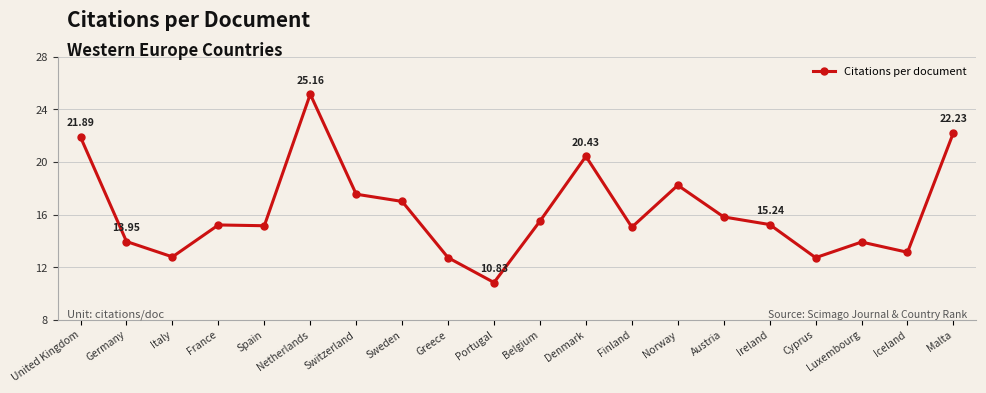

Approximately how many times larger is the value at Greece compared to France?

0.8